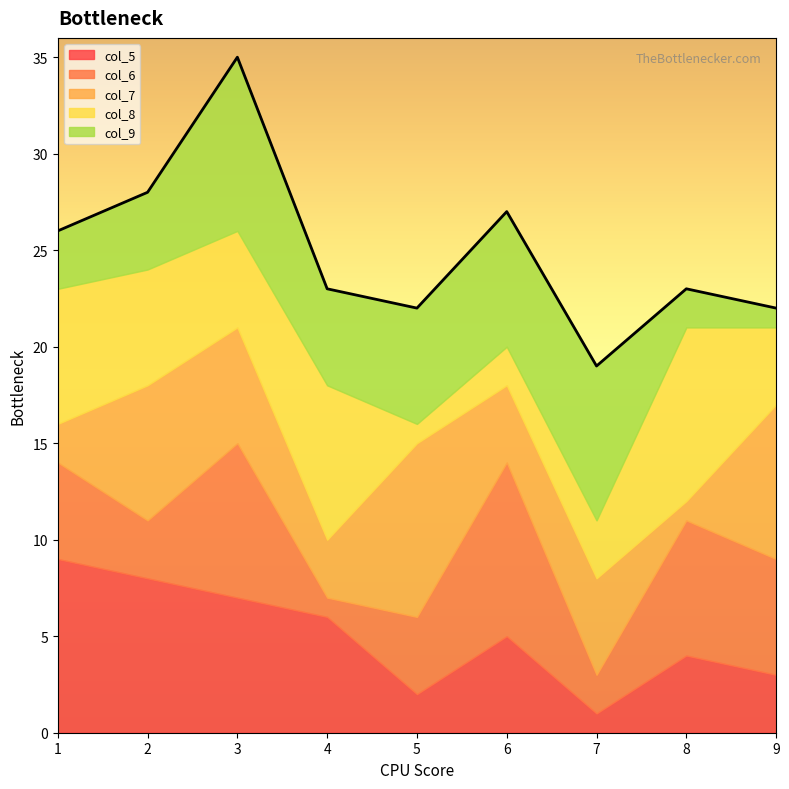

The col_5 series shows 2 at 5. True or false?

True